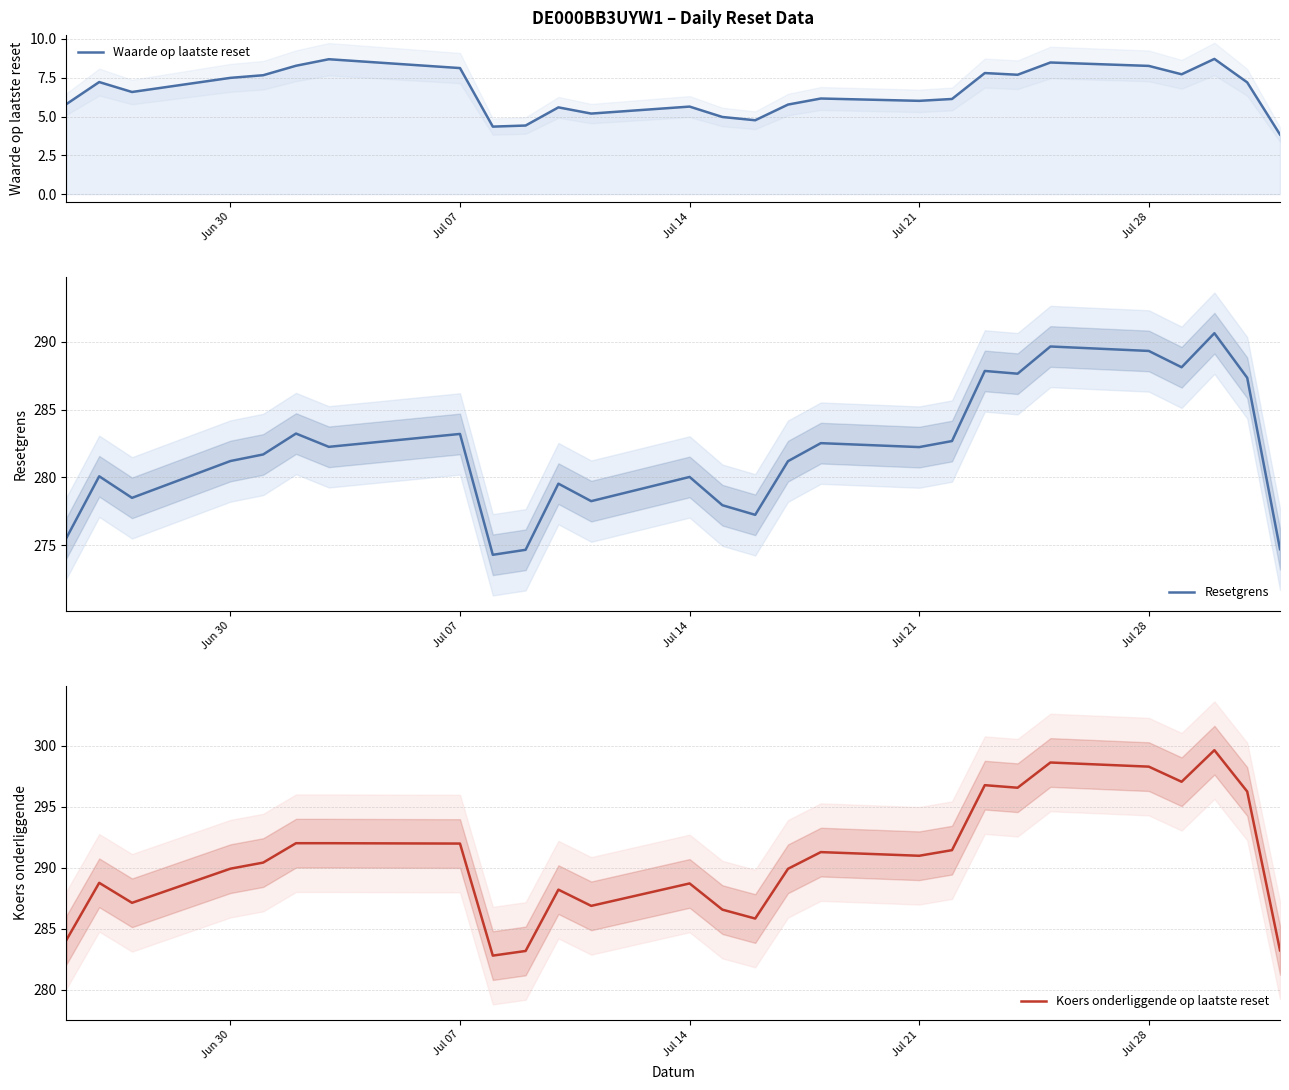

What are all the series names shown in the legend?

Waarde op laatste reset, Resetgrens, Koers onderliggende op laatste reset